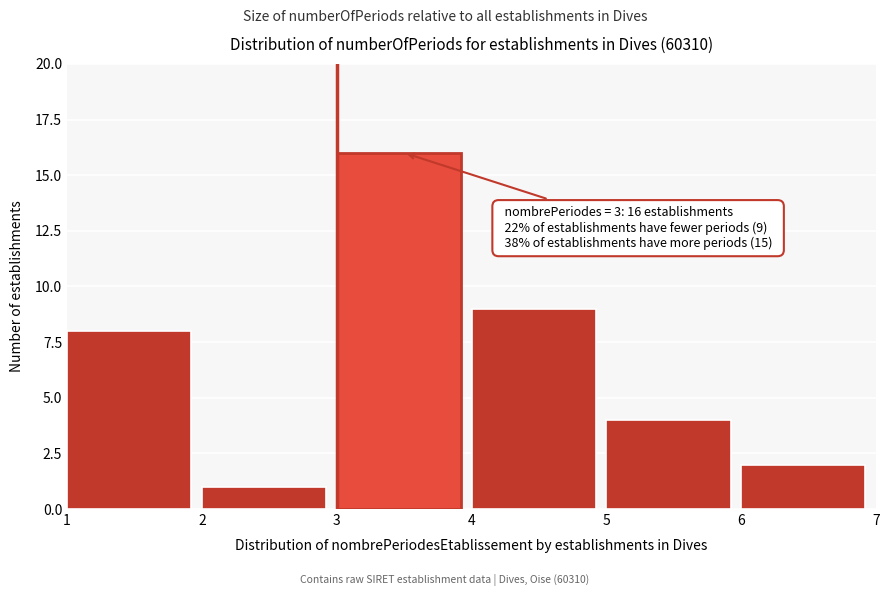

Over which range of the x-axis is the bar tallest?

3 to 4